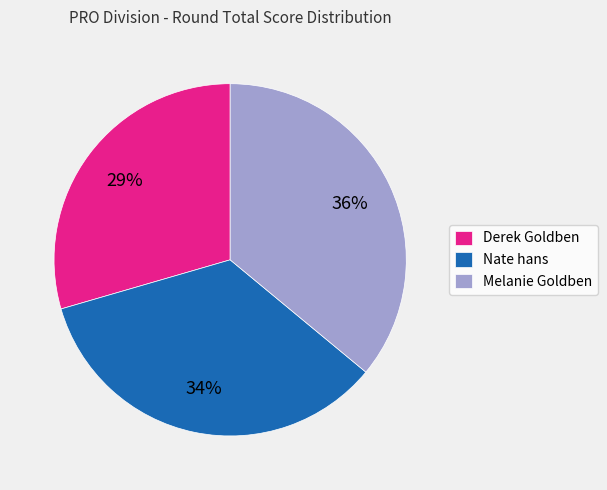

What is the ratio of the value at Derek Goldben to the value at Nate hans?

0.9